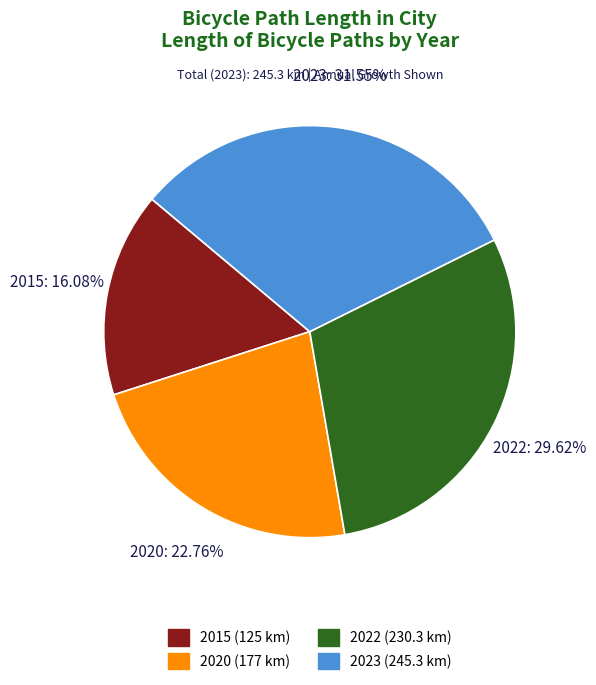

Is there any slice that represents more than half of the pie?

No